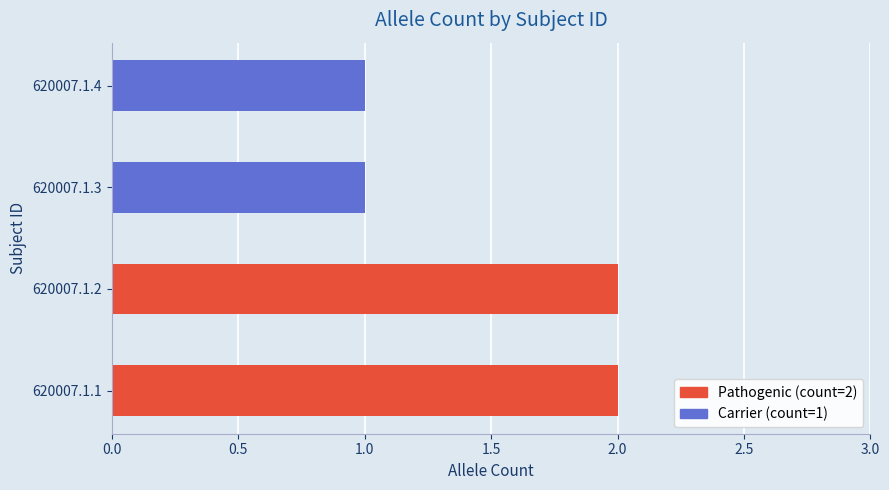

Reading bottom to top, what are all the values shown in this chart?

2	2	1	1